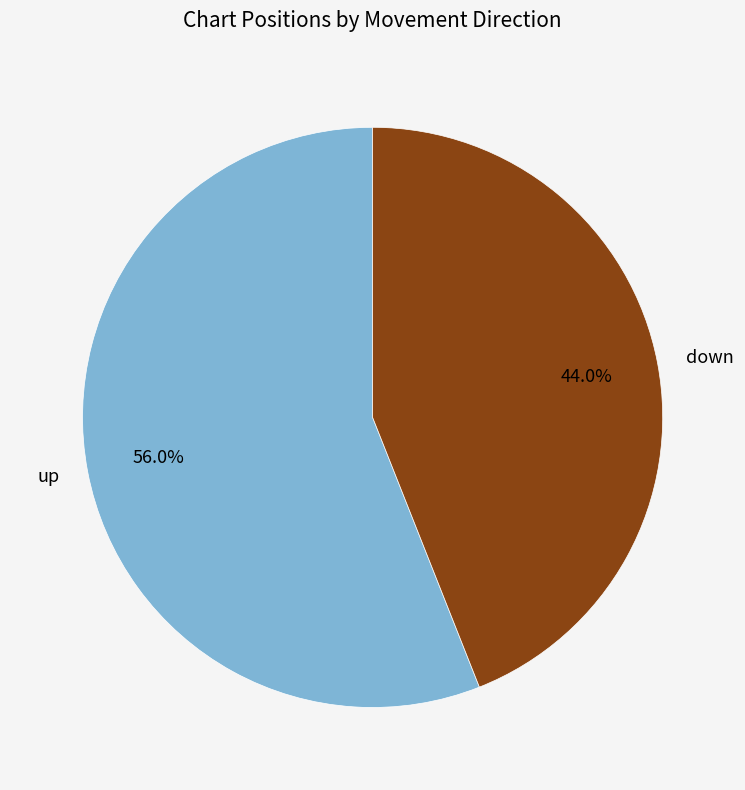

Rank the categories by value from lowest to highest.

down, up